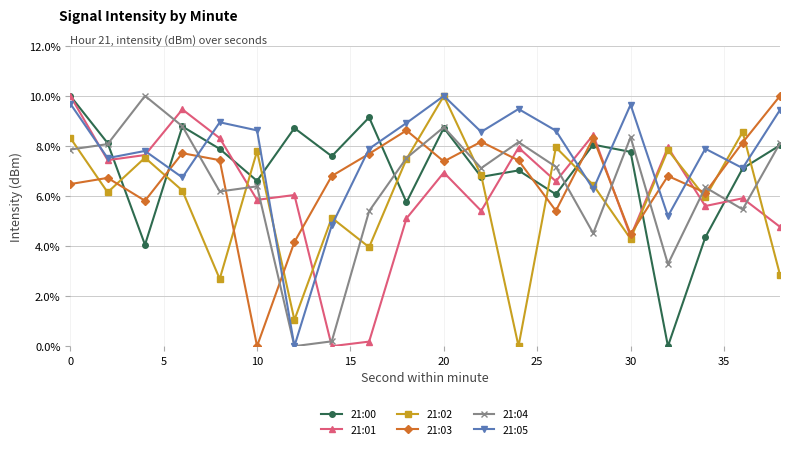

What is the value of the 21:02 point at the 9th from the left?

4.0